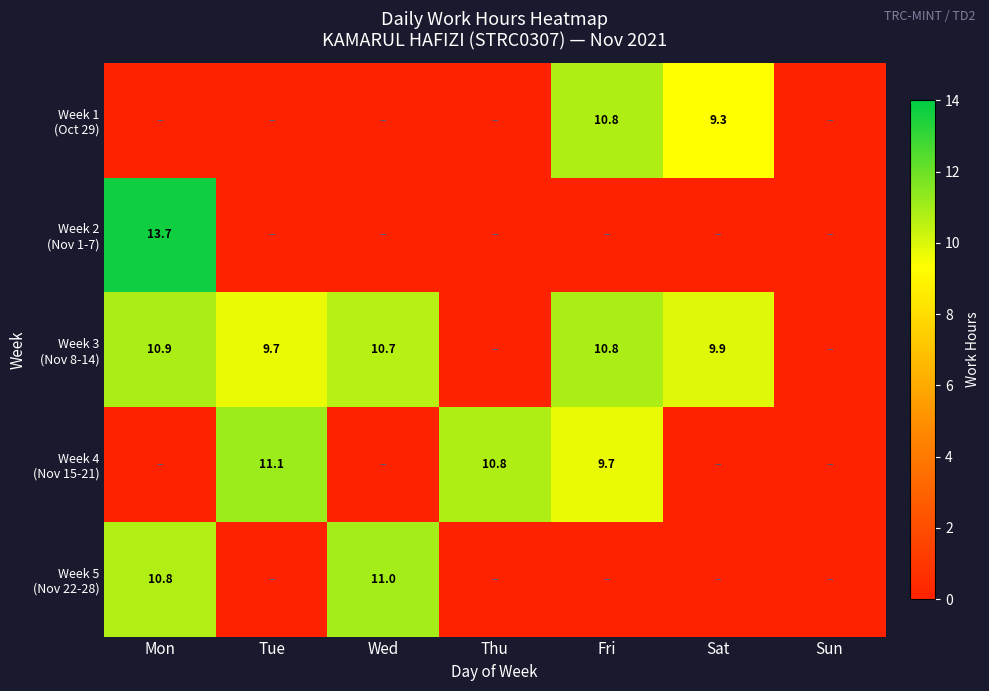

At which category is the sum across all series the highest?

Mon